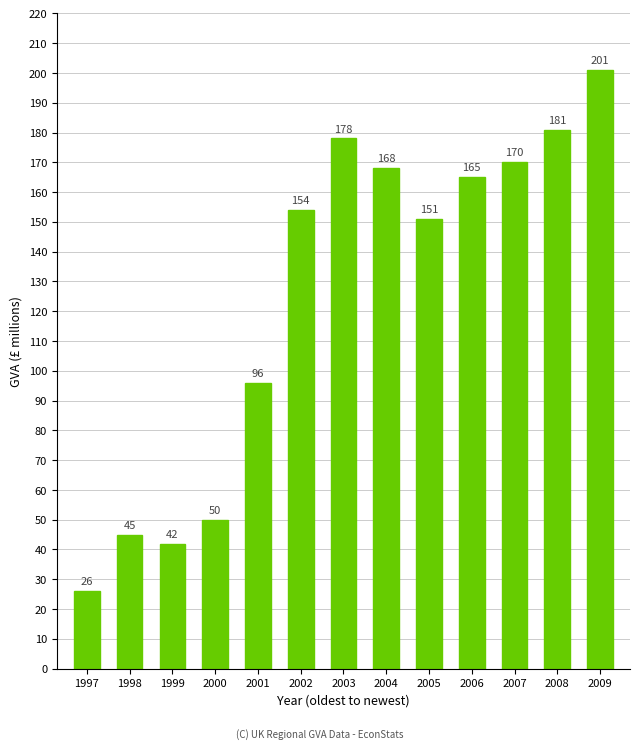

Reading left to right, list all the values displayed in this chart.

1997=26	1998=45	1999=42	2000=50	2001=96	2002=154	2003=178	2004=168	2005=151	2006=165	2007=170	2008=181	2009=201